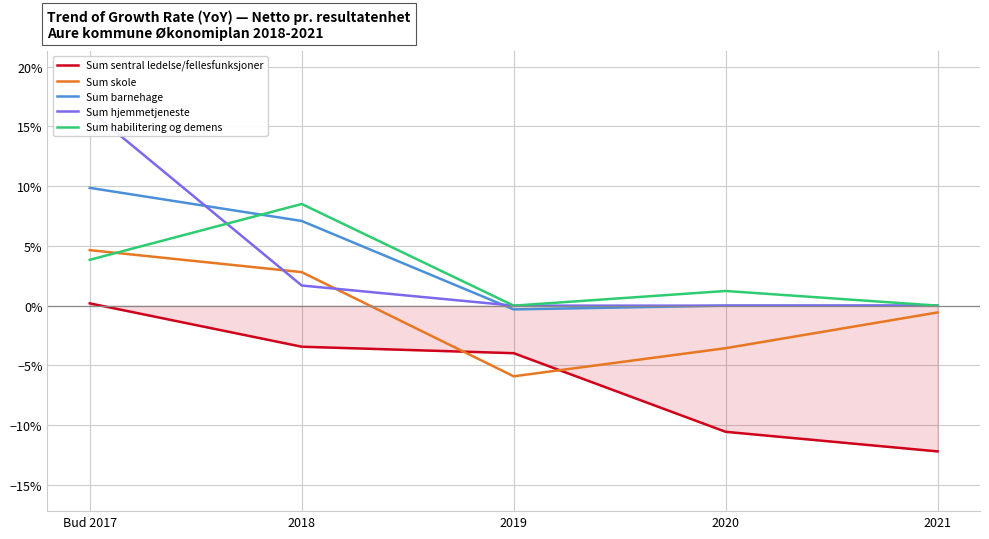

Count the Sum habilitering og demens values in the range 0 to 1.

5